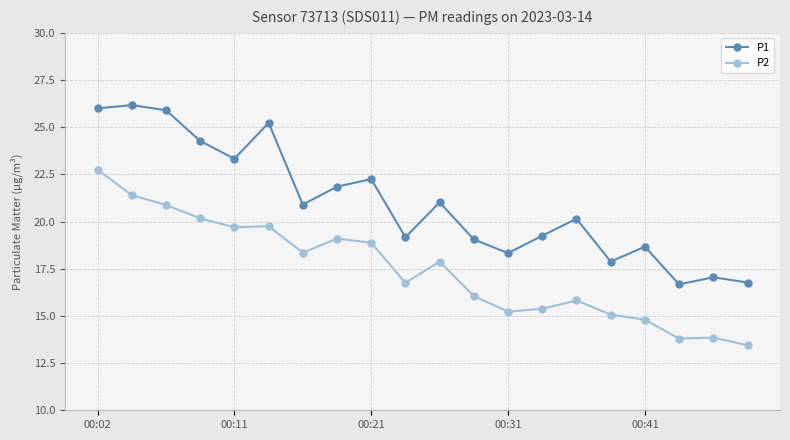

Rank the series by their maximum value, from highest to lowest.

P1, P2